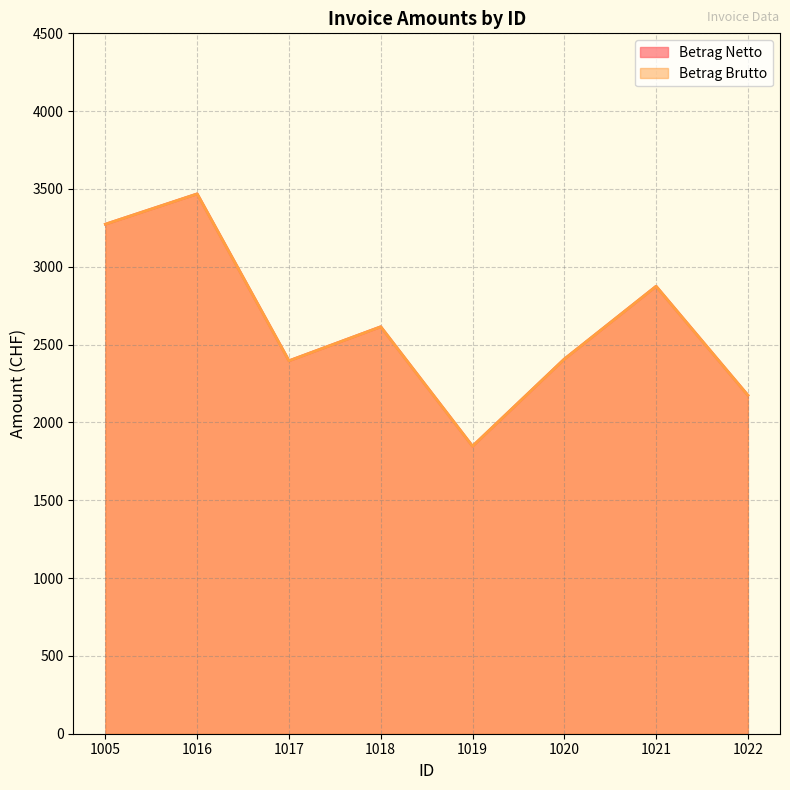

What is the sum of the Betrag Netto values at 1018 and 1019?

4462.1